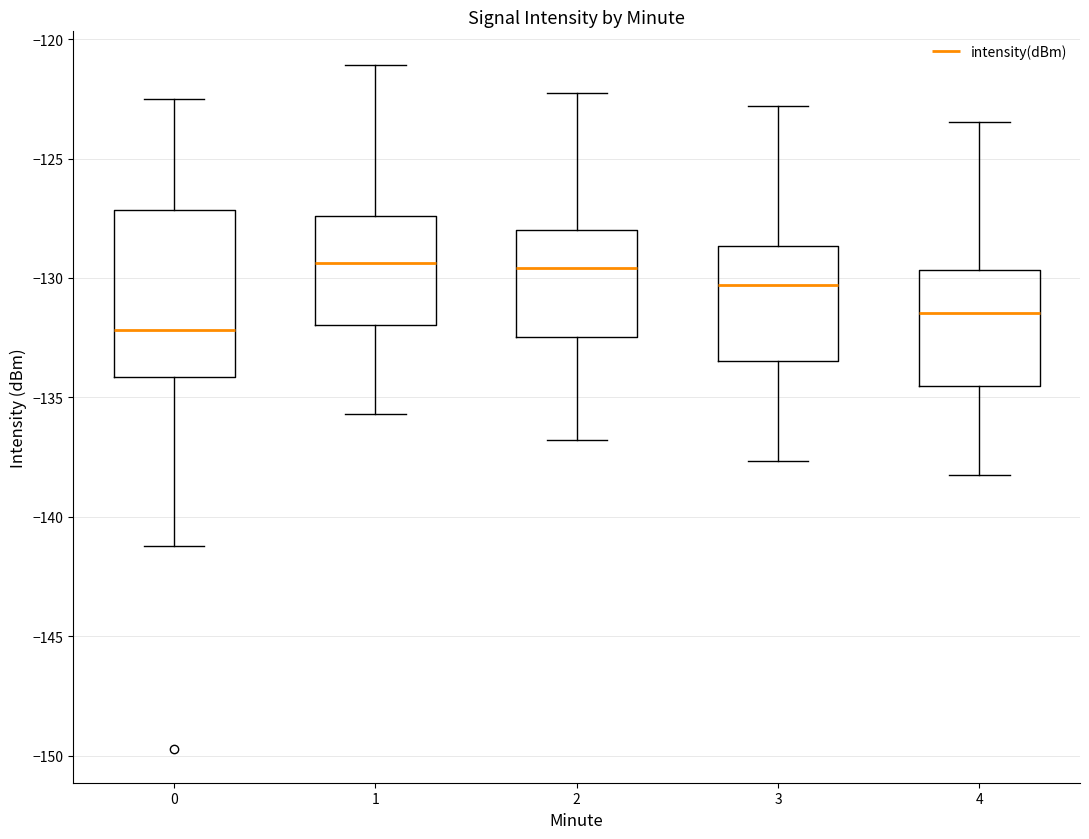

Which box is the tallest, from its lower edge to its upper edge?

0